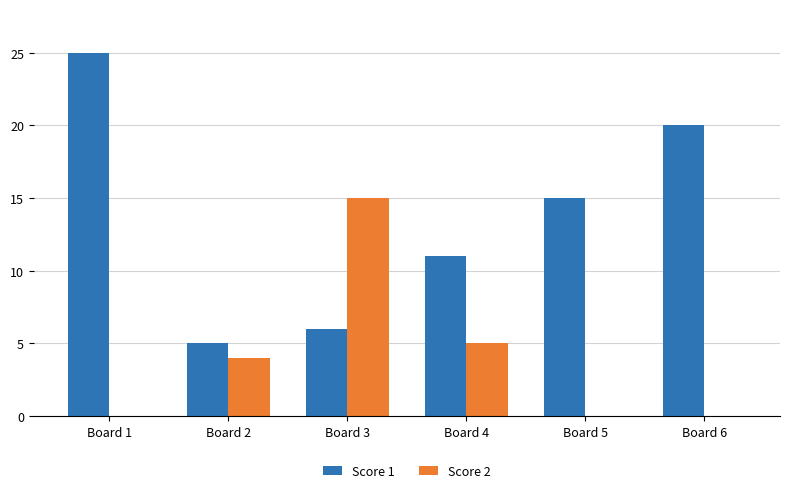

Which series has the largest total across all categories?

Score 1